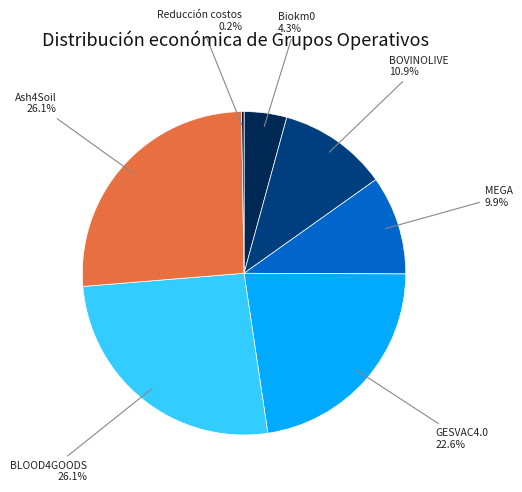

To the nearest percent, what is the combined percentage of GESVAC4.0 and BLOOD4GOODS?

49%